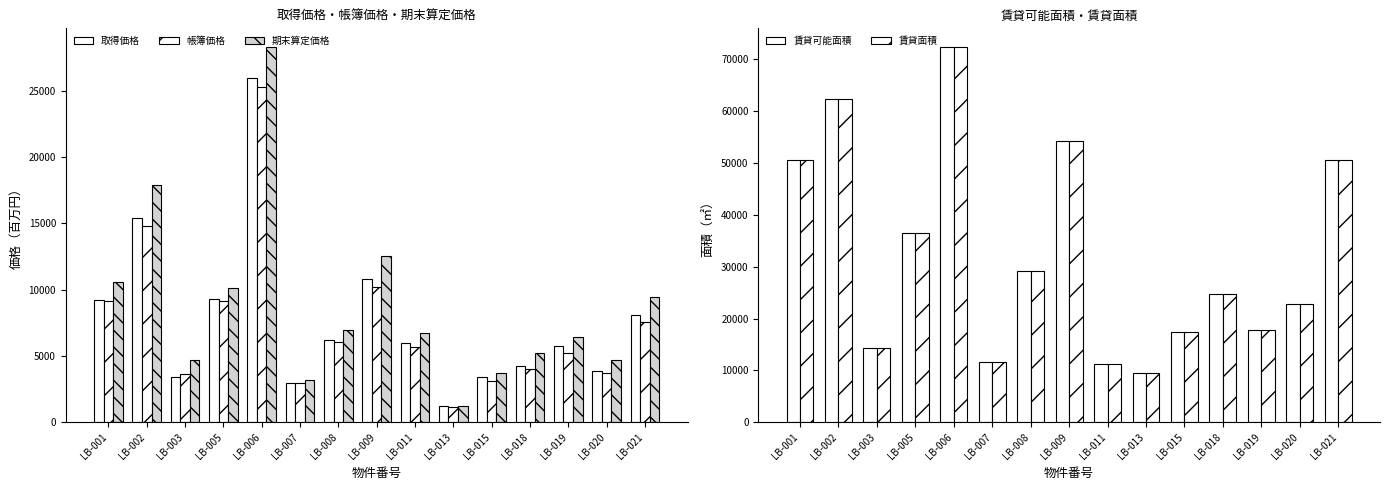

What is the lowest value of the 賃貸可能面積 series?

9558